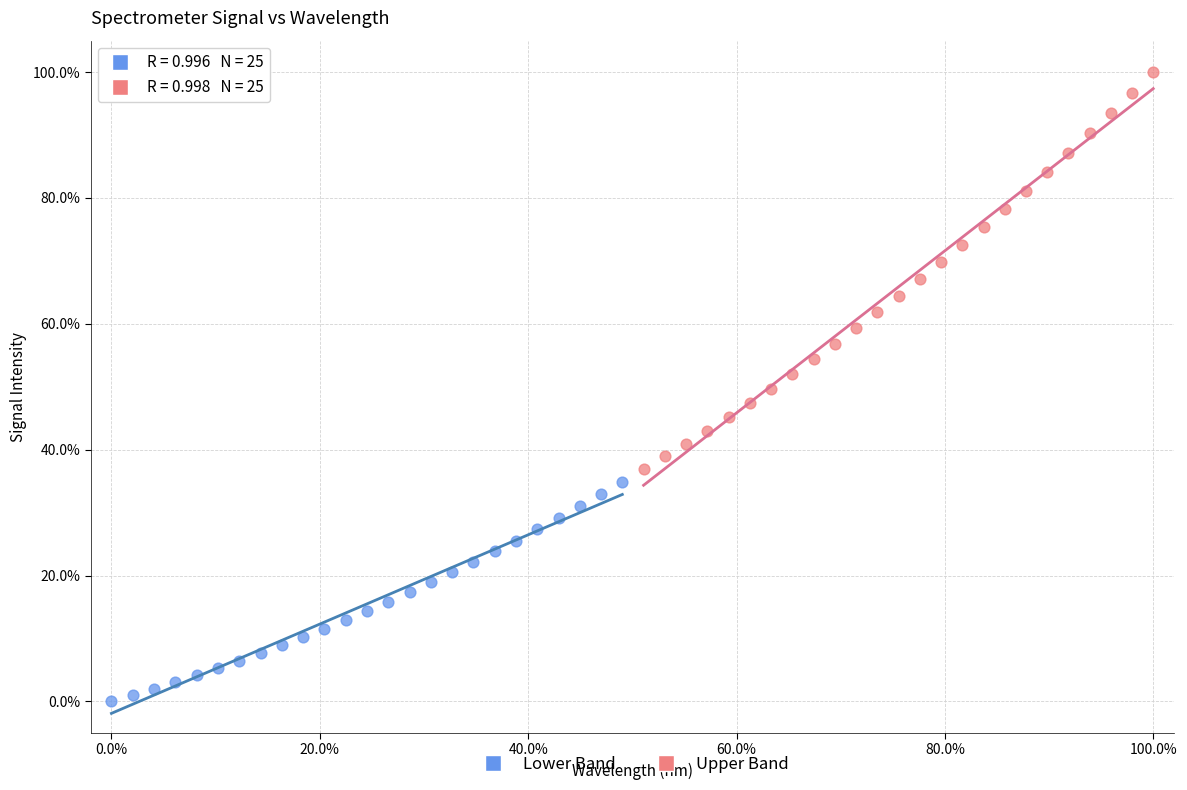

Which series contains the highest Y value?

Upper Band